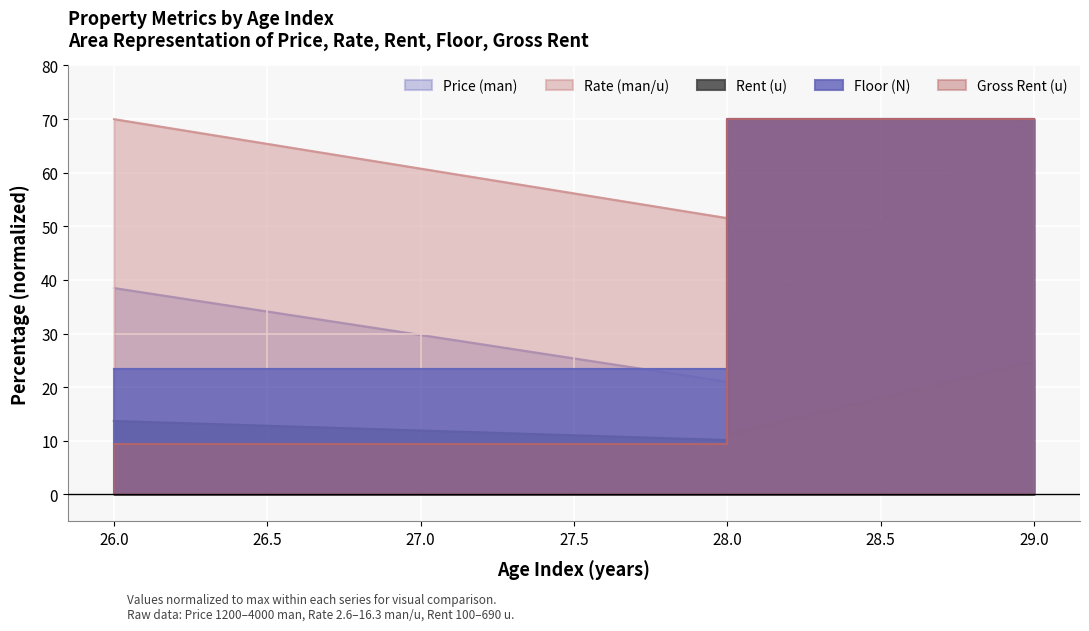

Where is Rent (u) nearest to the value 46?

26.0